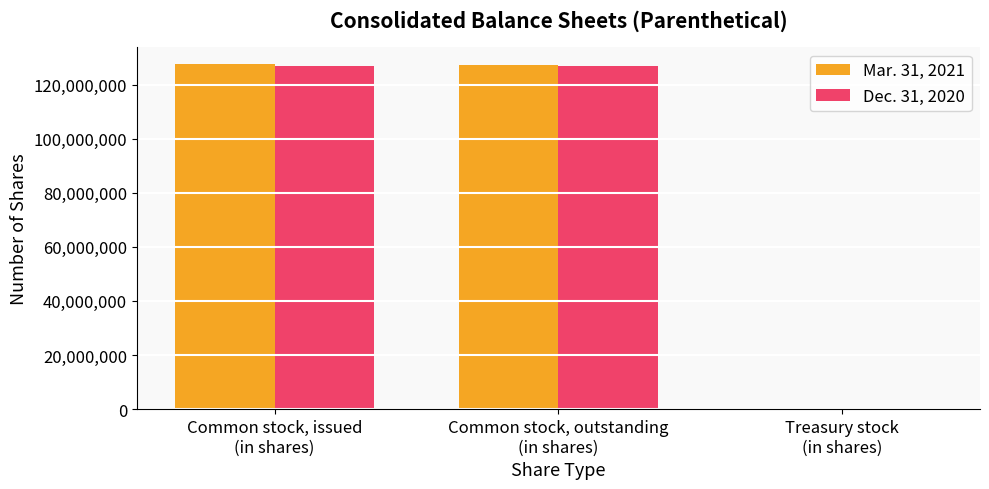

At which category does the chart reach its peak across all series?

Common stock, issued
(in shares)